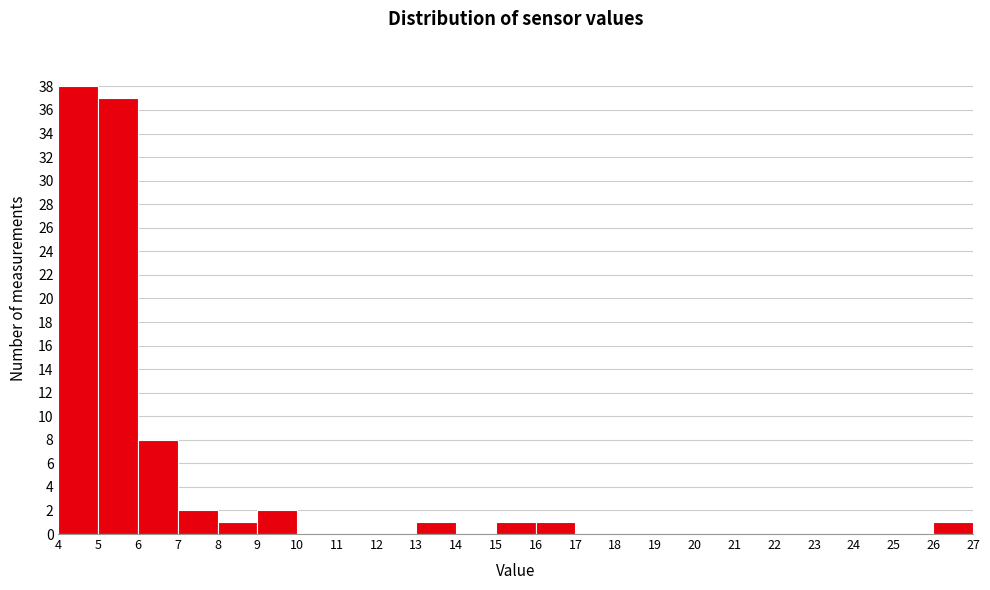

How tall is the bar that spans 5 to 6 on the x-axis? The values are not printed on the chart, so give them approximately, as read against the axis.

37